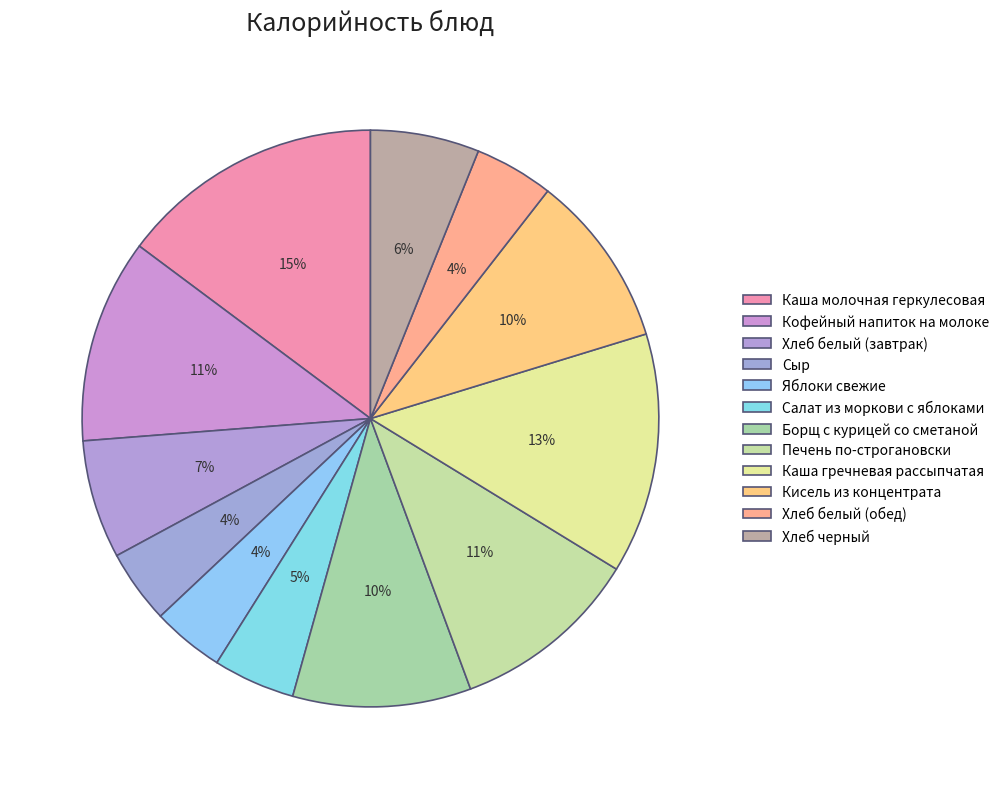

Count the number of slices in the pie.

12